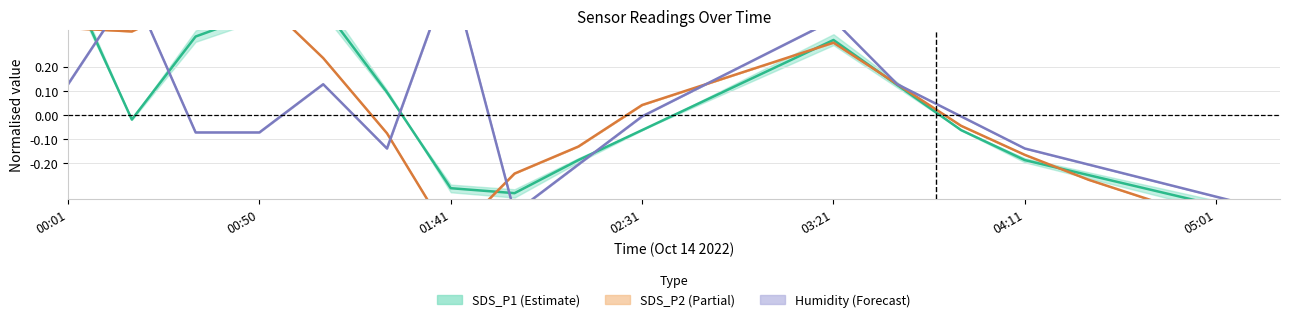

The value of SDS_P1 at 04:11 is 0.1. True or false?

False